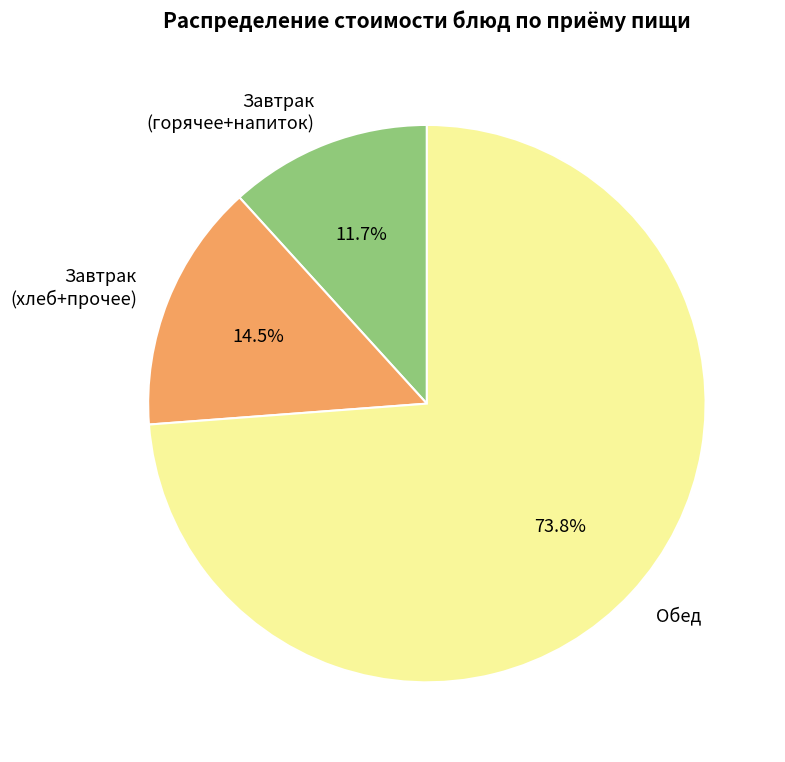

Between Завтрак (хлеб+прочее) and Обед, which is larger?

Обед